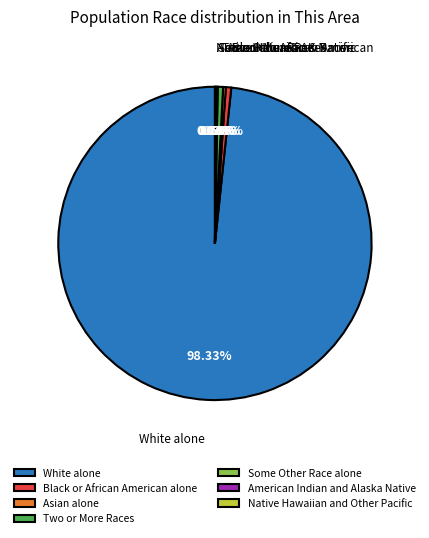

Which category has the biggest portion of the pie?

White alone